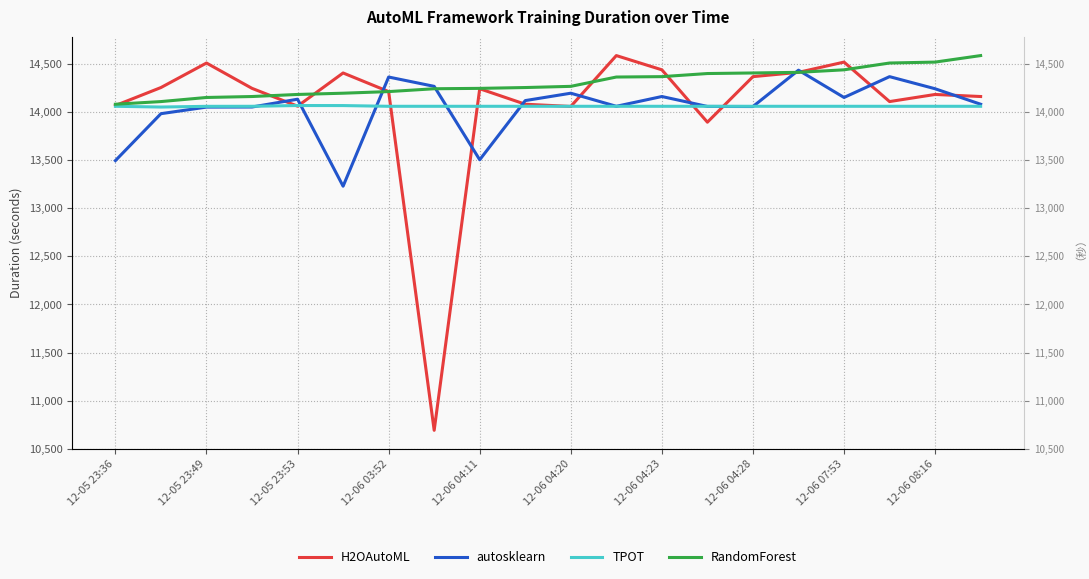

Rank the series by their maximum value, from highest to lowest.

H2OAutoML, RandomForest, autosklearn, TPOT